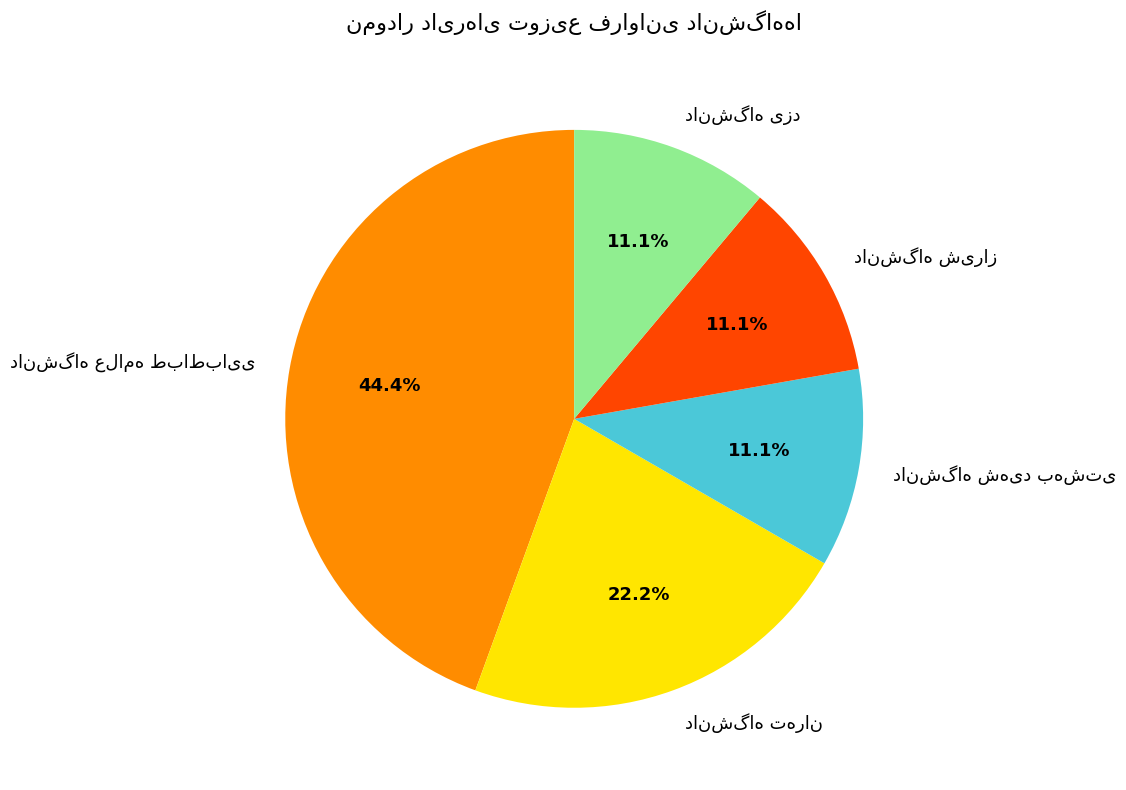

Does any single category account for the majority?

No